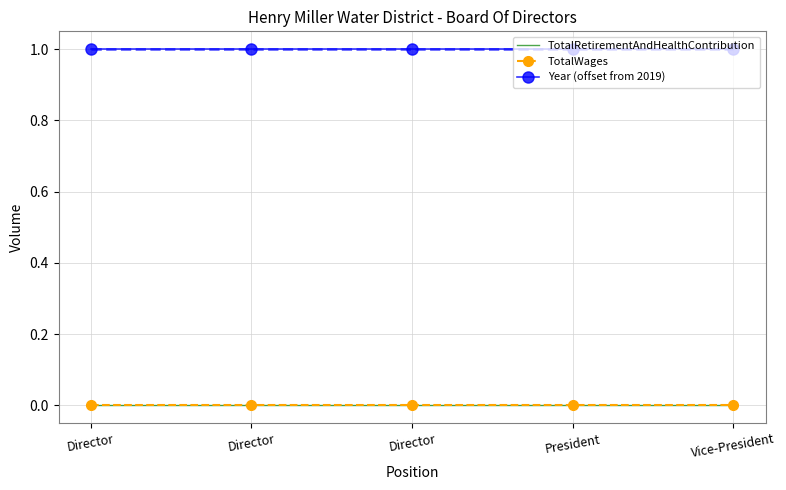

True or false: Year (offset from 2019) has more than 0 interior local peaks.

False